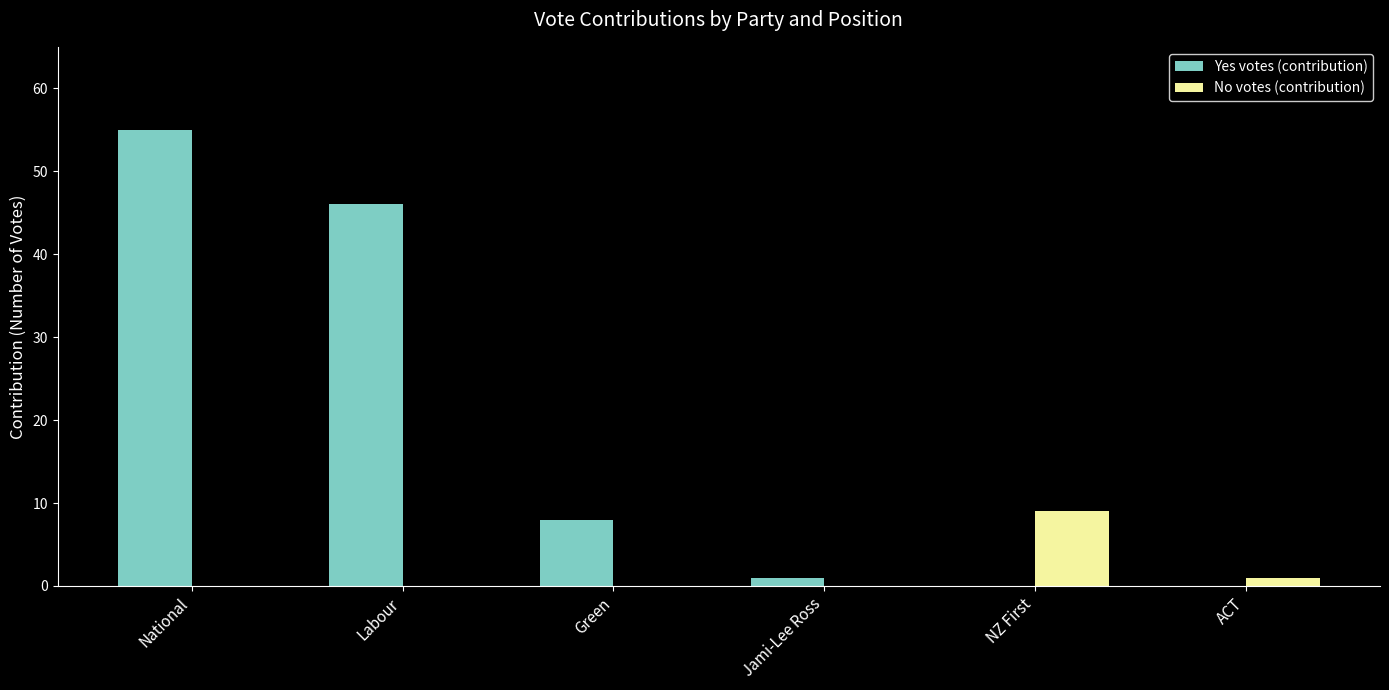

Reading left to right, extract all data points from this chart.

Yes votes (contribution): 55	46	8	1	0	0
No votes (contribution): 0	0	0	0	9	1